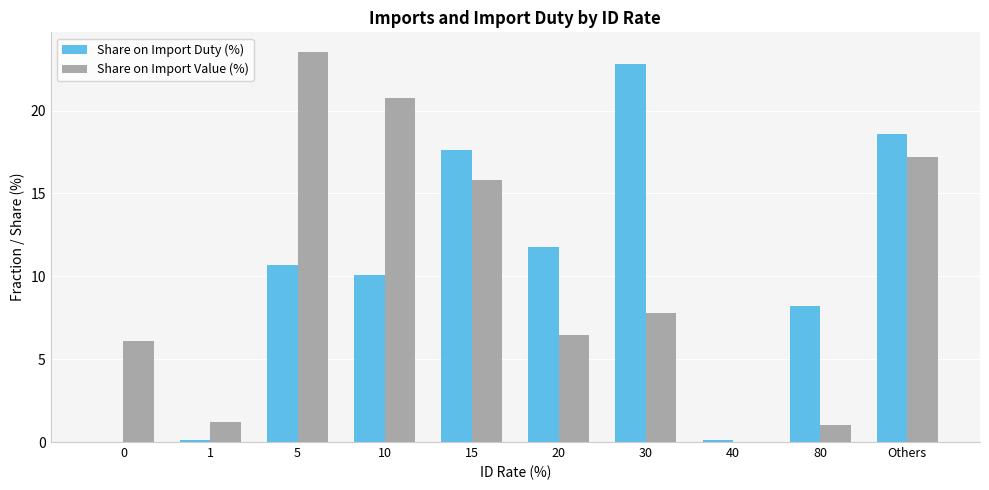

True or false: Share on Import Duty (%) has a value of 8.0 at 20.

False